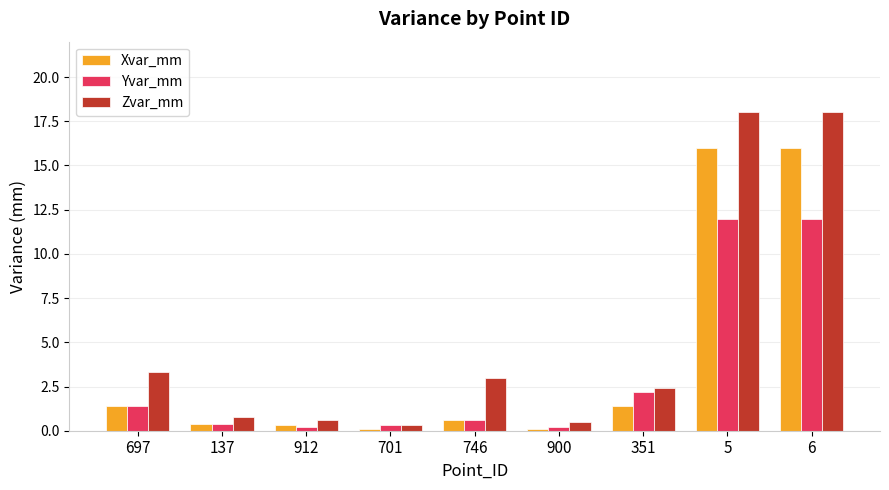

What is the highest value of the Zvar_mm series?

18.0